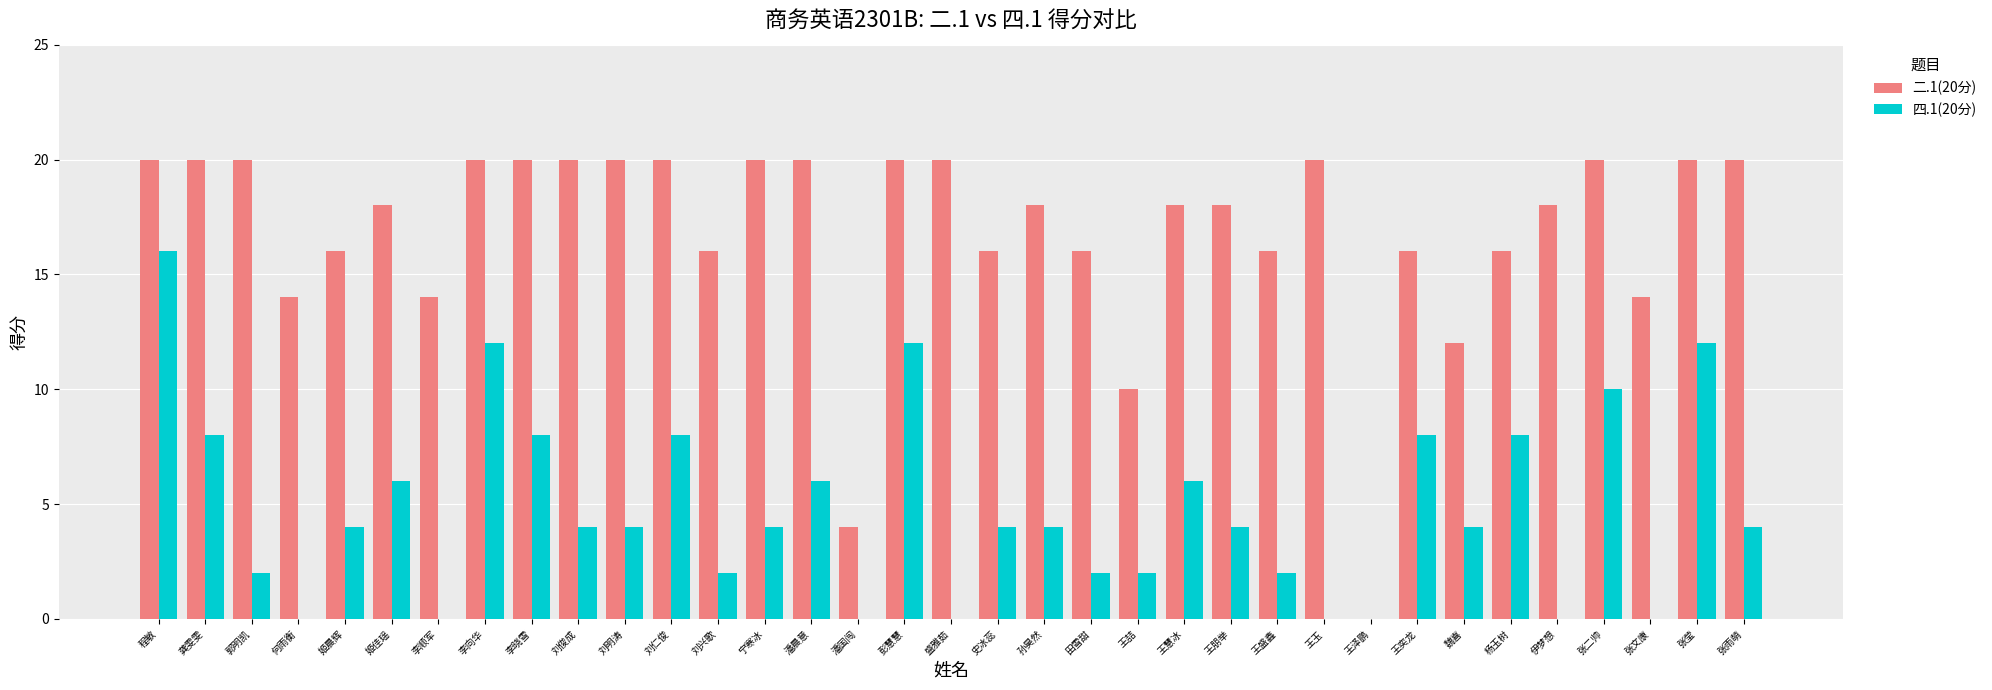

The value of 四.1(20分) at 刘明涛 is 7. True or false?

False